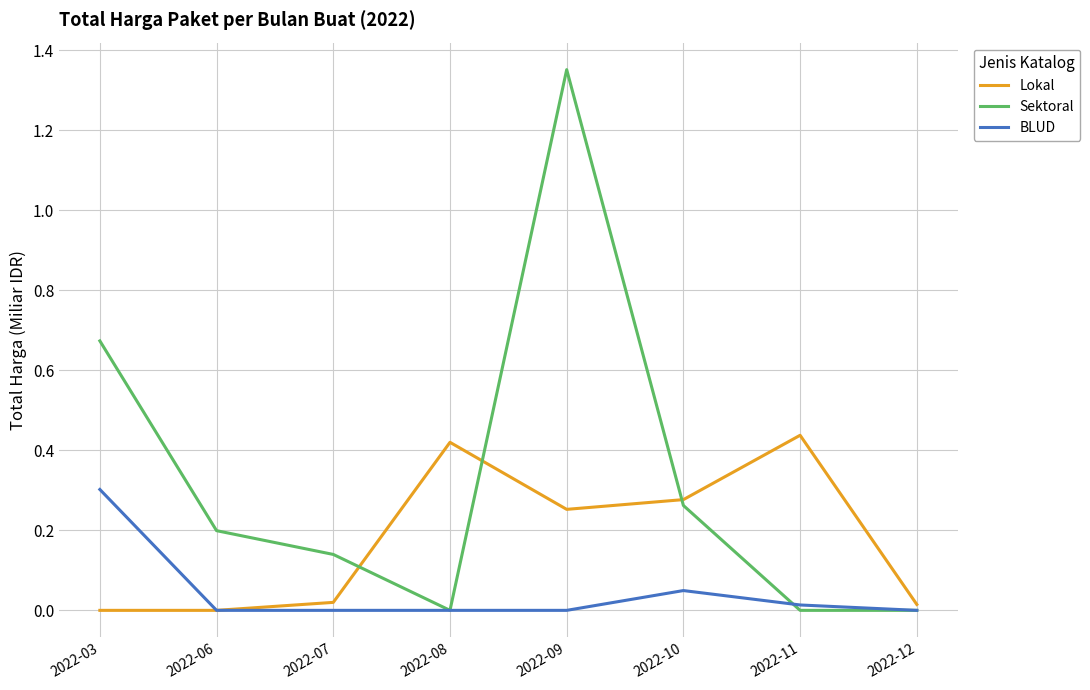

Which series has the largest total across all categories?

Sektoral